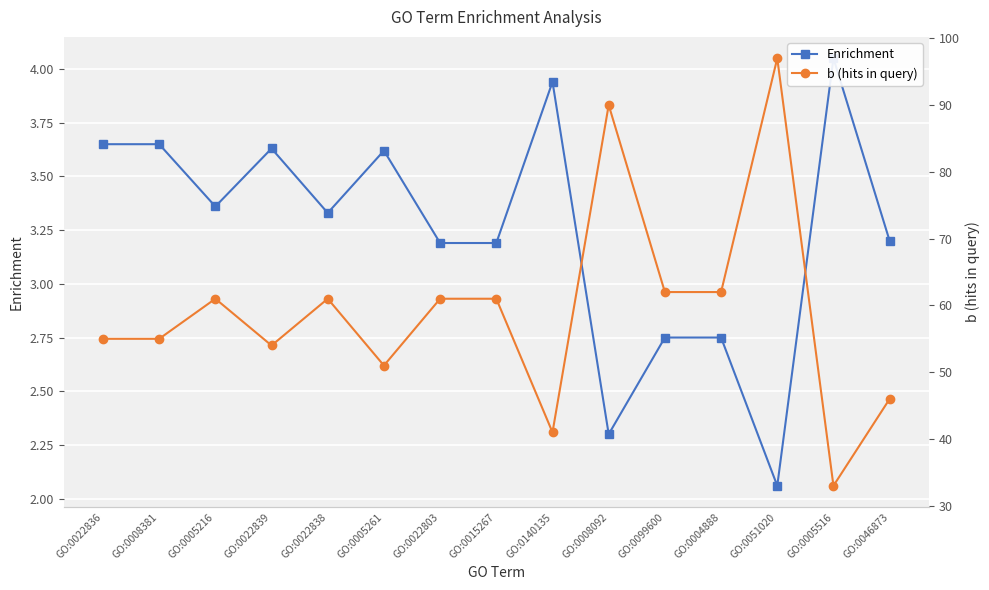

What is the sum of the b (hits in query) values at GO:0005516 and GO:0140135?

74.0